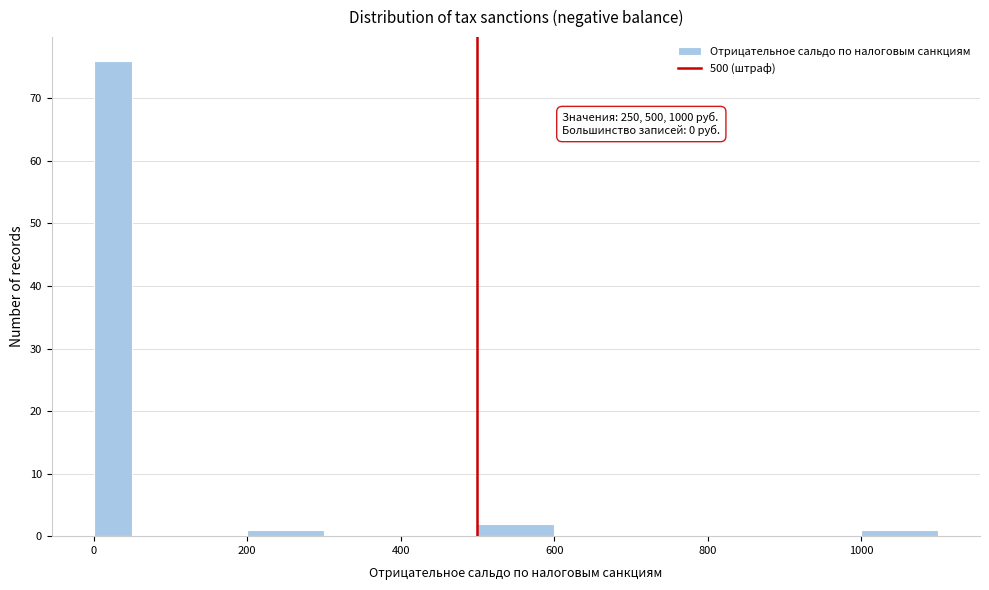

Read against the x-axis, roughly where is the centre of the tallest bar?

20